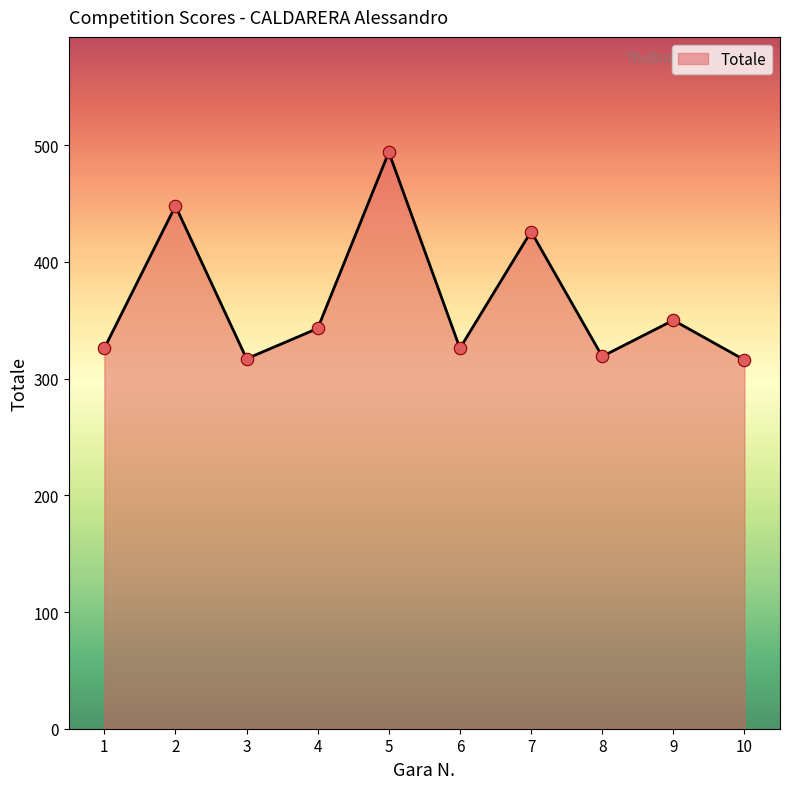

Which has a higher value, 8 or 6?

6